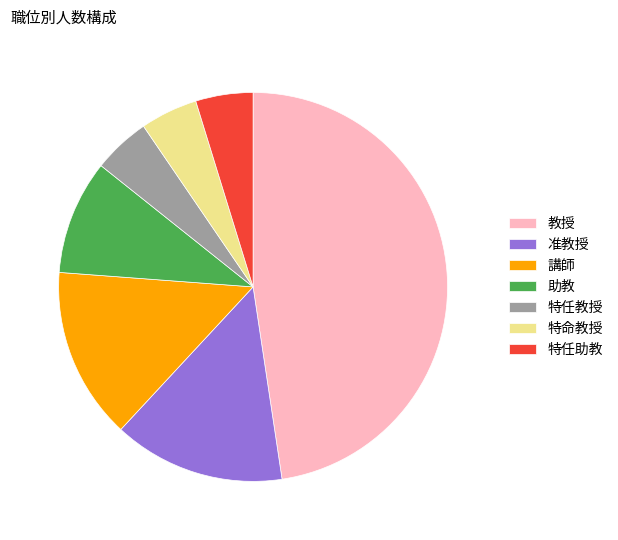

Which category has the biggest portion of the pie?

教授